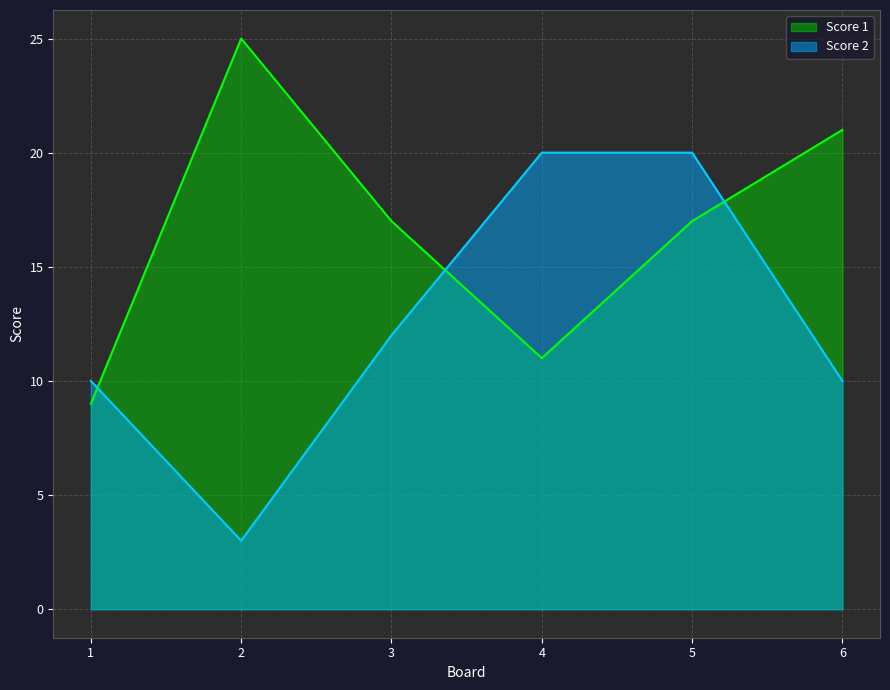

True or false: Score 2 has a value of 3 at 2.

True